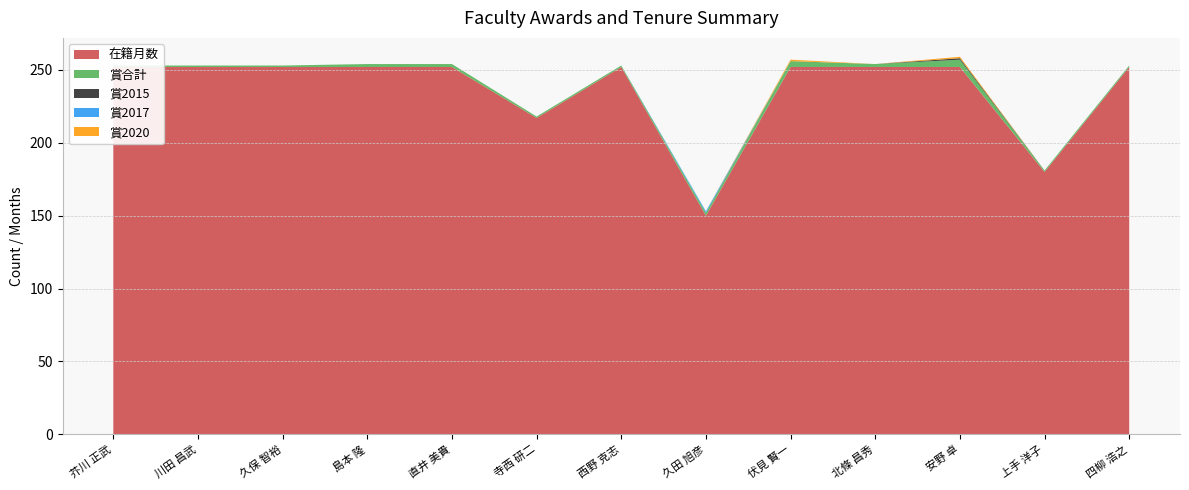

Reading left to right, extract all data points from this chart.

在籍月数: 252	252	252	252	252	217	252	150	252	252	252	180	252
賞合計: 1	1	1	2	2	1	1	2	4	2	5	1	1
賞2015: 0	0	0	0	0	0	0	0	0	0	1	0	0
賞2017: 0	0	0	0	0	0	0	1	0	0	0	0	0
賞2020: 0	0	0	0	0	0	0	0	1	0	1	0	0